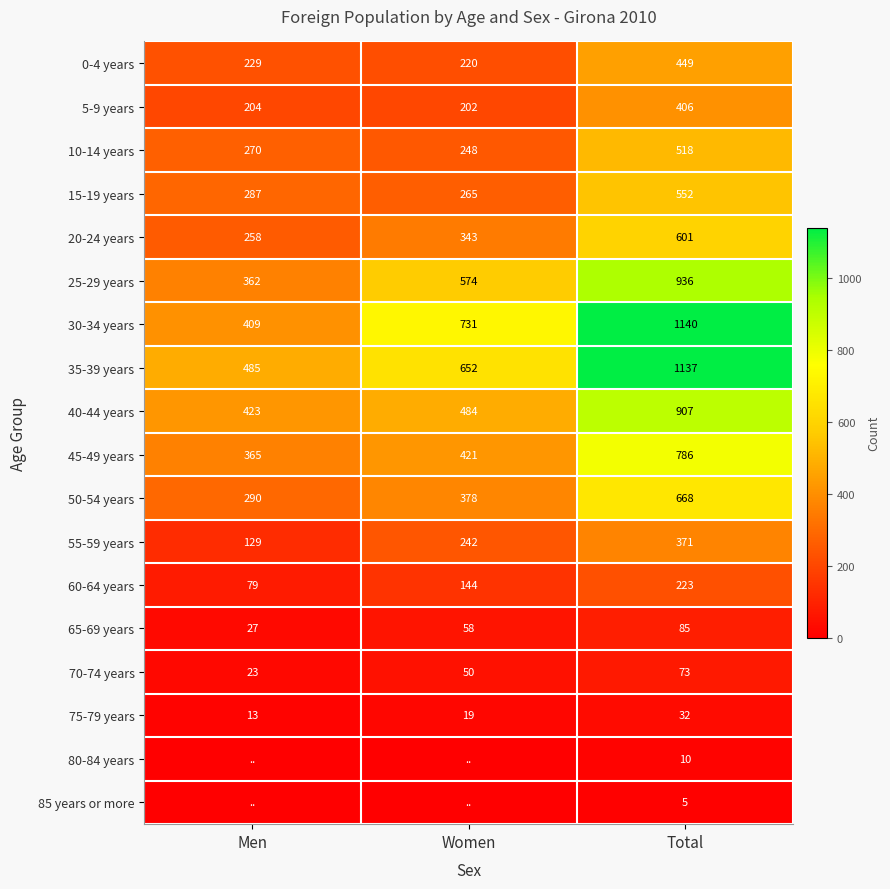

What is the sum of all 70-74 years values?

146